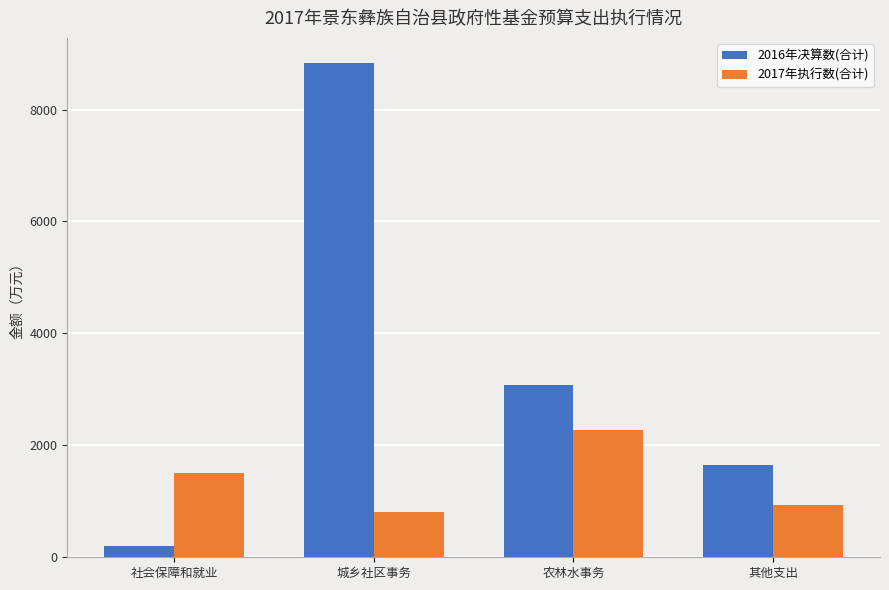

Rank the series at 其他支出 from highest to lowest value.

2016年决算数(合计), 2017年执行数(合计)